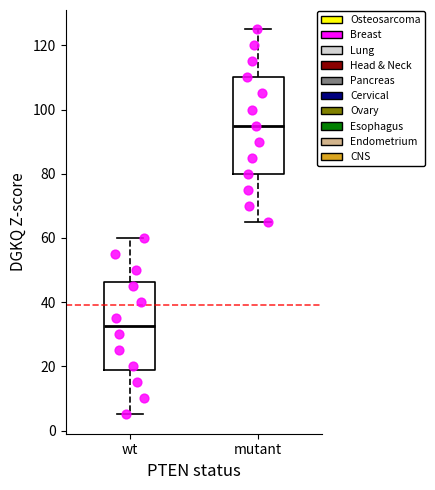

Where is the lower edge of the box for wt on the y-axis? The values are not printed on the chart, so give them approximately, as read against the axis.

18